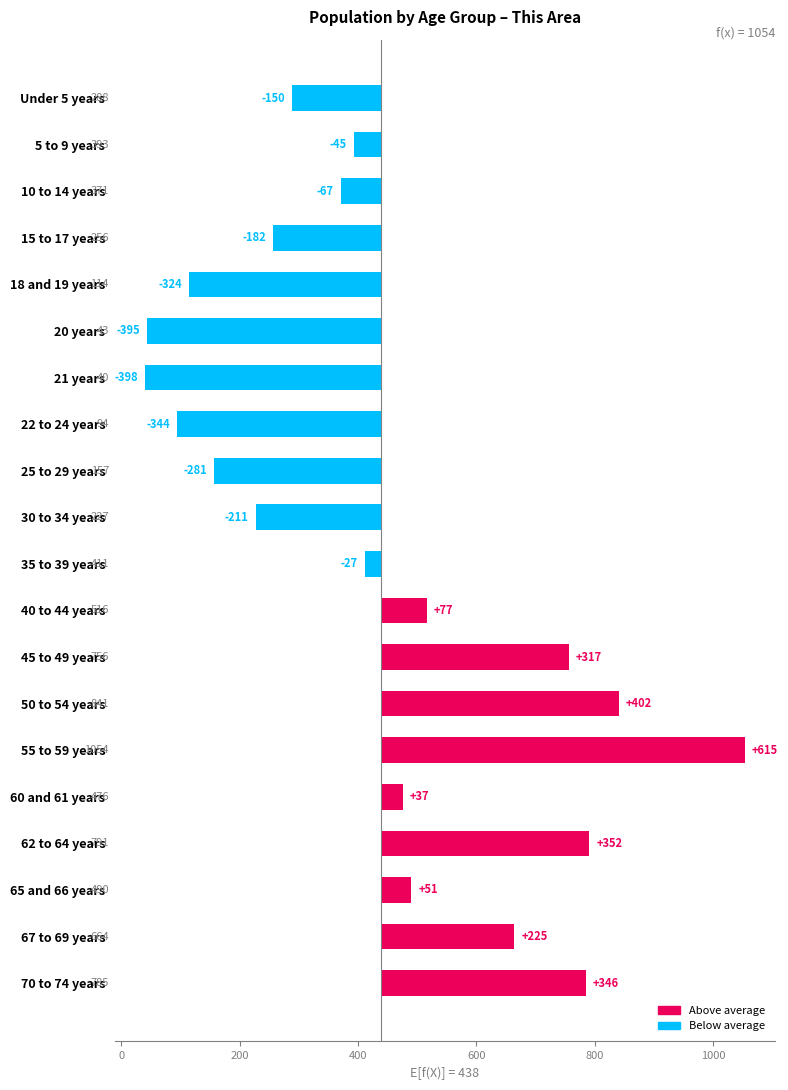

Reading left to right, what are all the values shown in this chart?

-150.4	-45.4	-67.4	-182.4	-324.4	-395.4	-398.4	-344.4	-281.4	-211.4	-27.4	77.6	317.6	402.6	615.6	37.6	352.6	51.6	225.6	346.6